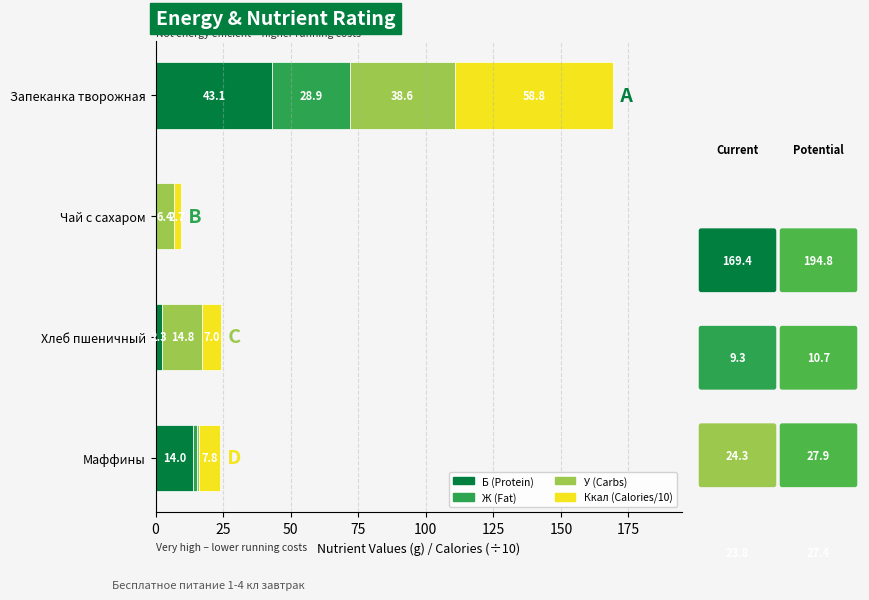

What is the total value across all series at Запеканка творожная?

169.4